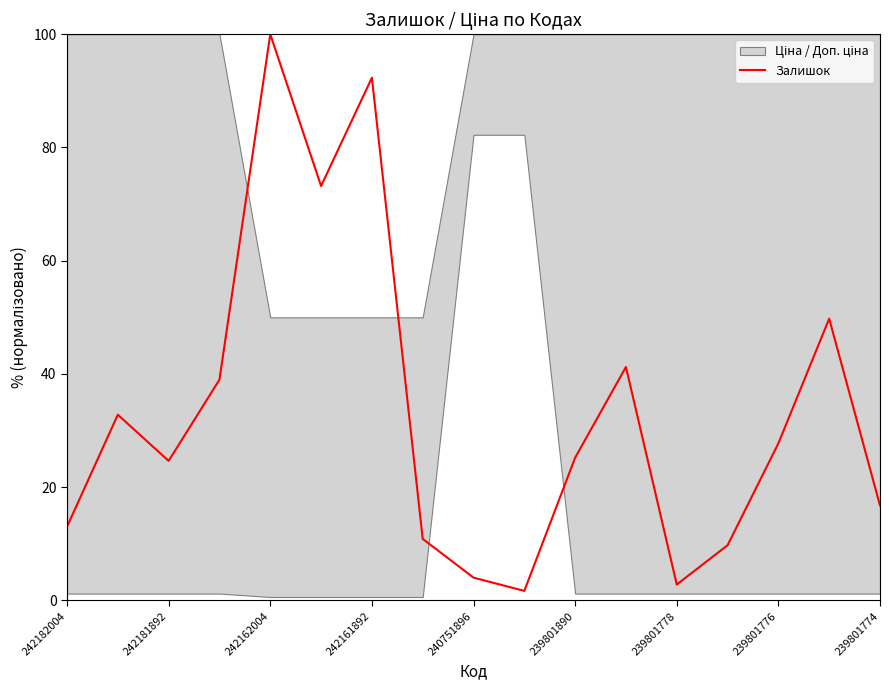

The Залишок series shows 36.3 at 242161892. True or false?

False